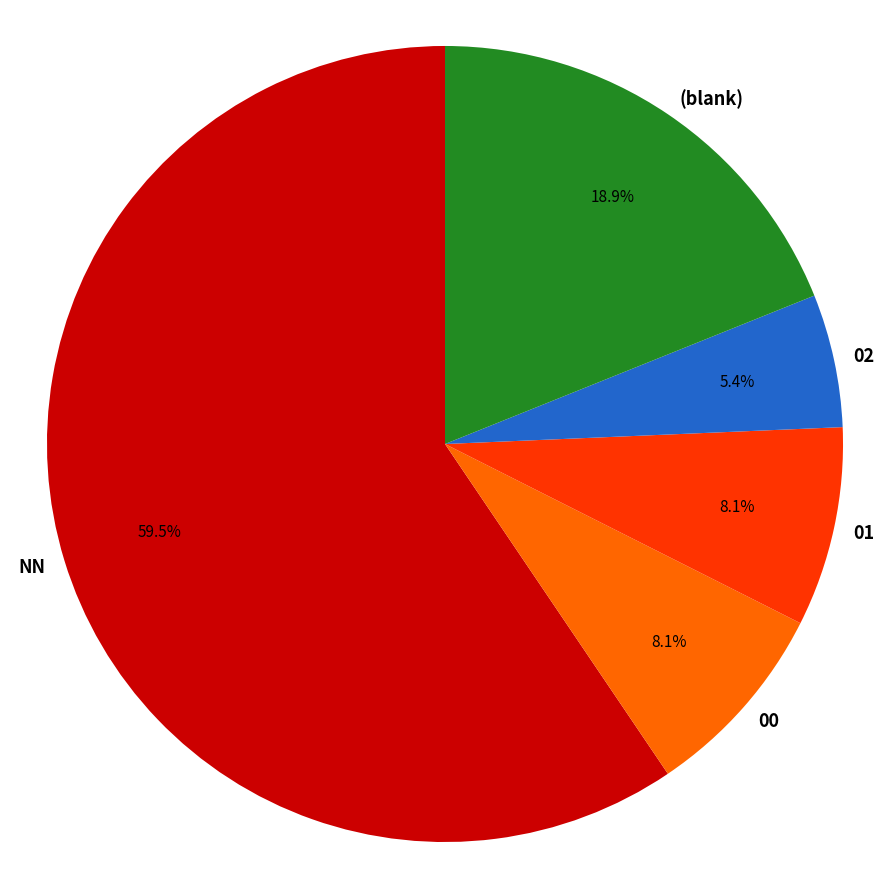

What percentage do 01 and 00 together represent?

16.2%